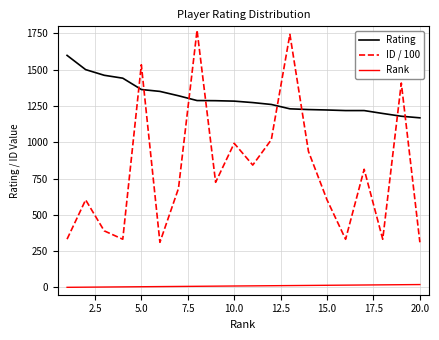

True or false: ID / 100 has more than 1 interior local peaks.

True